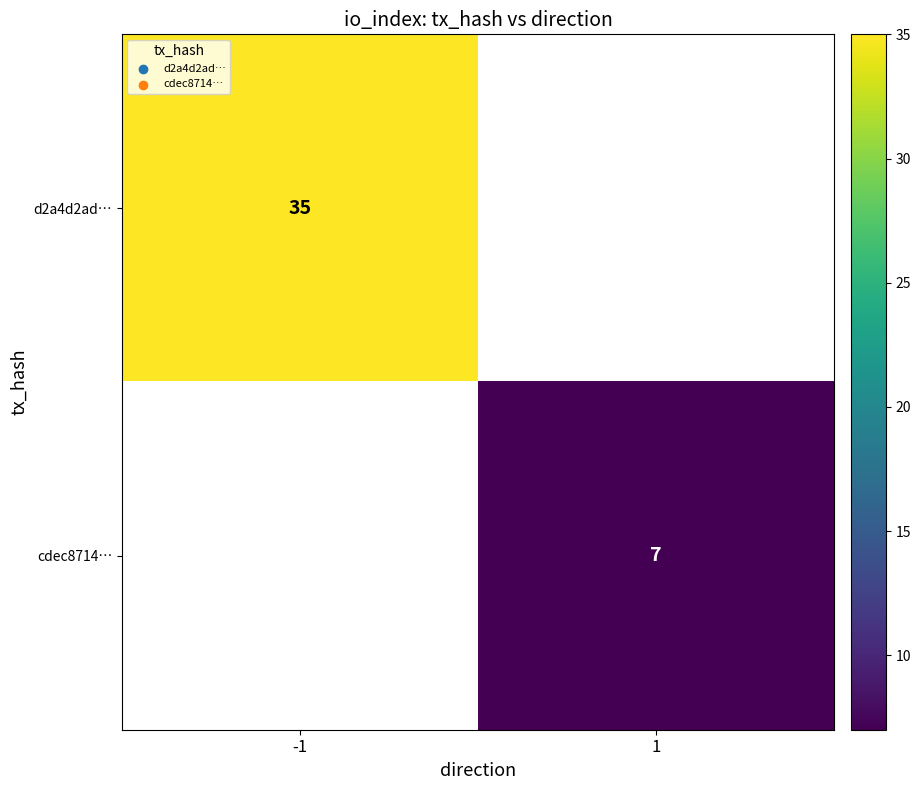

The value of cdec8714… at 1 is 7. True or false?

True